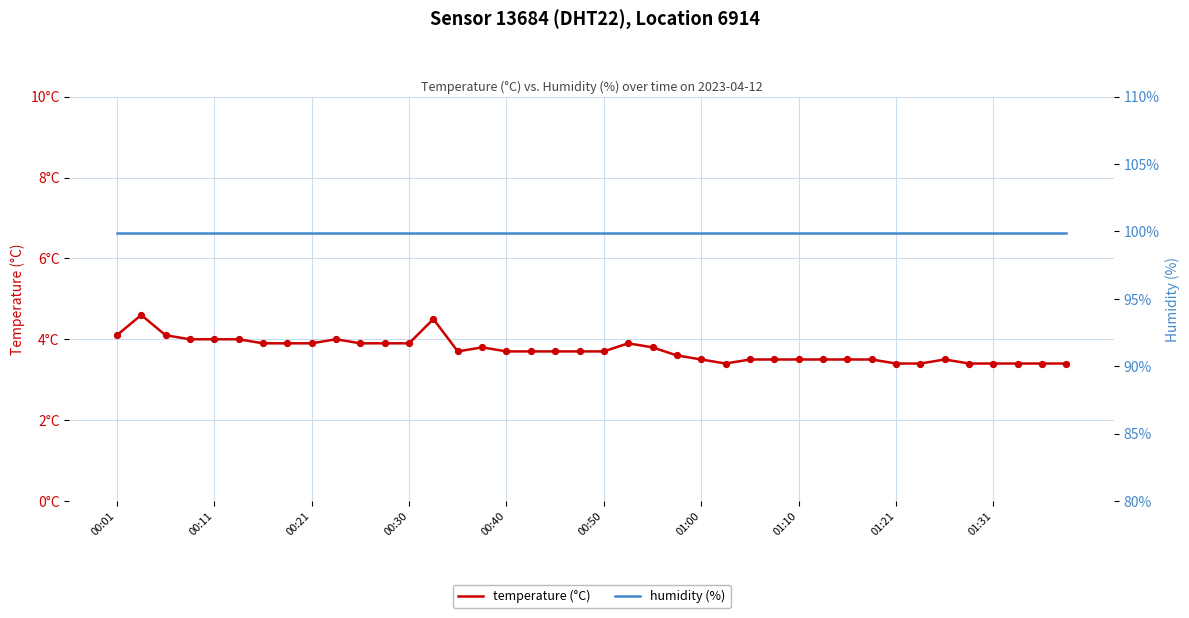

At how many categories does at least one series exceed 33?

40